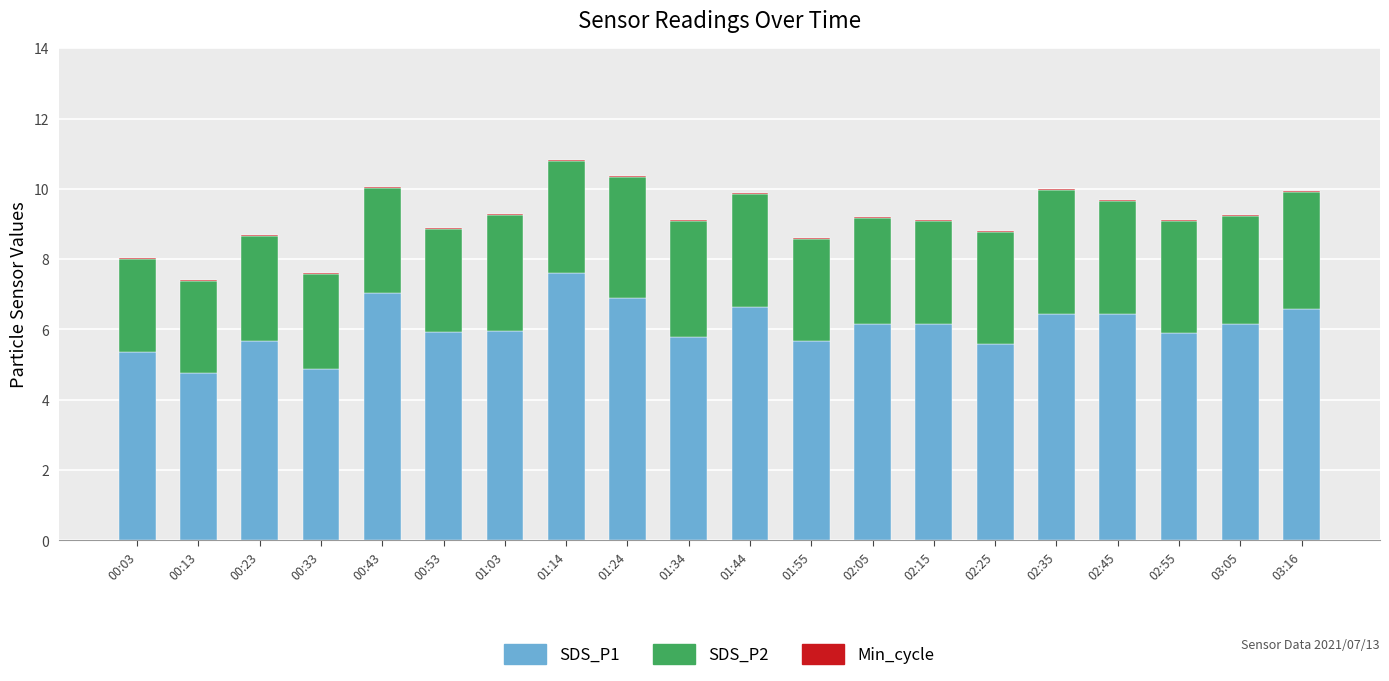

What is the sum of all SDS_P1 values?

121.7